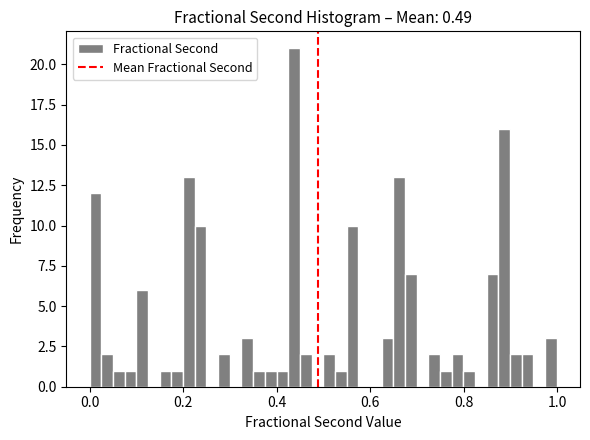

Around what value on the x-axis is the tallest bar? Give the approximate position of its centre, as read against the axis.

0.44